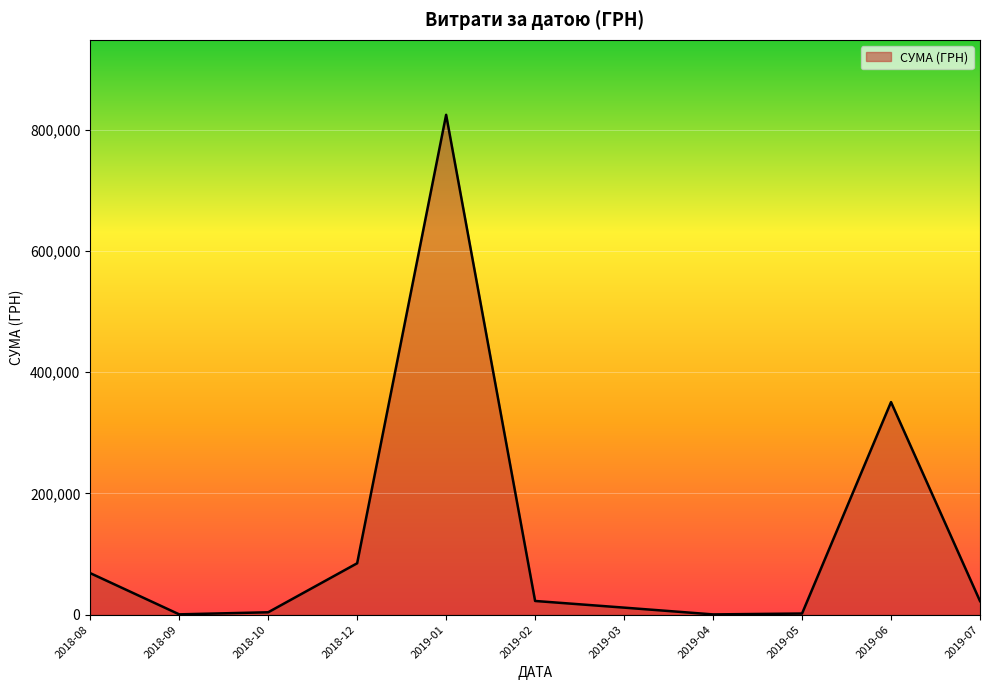

What is the change in value from 2018-08 to 2019-02?

-45898.0